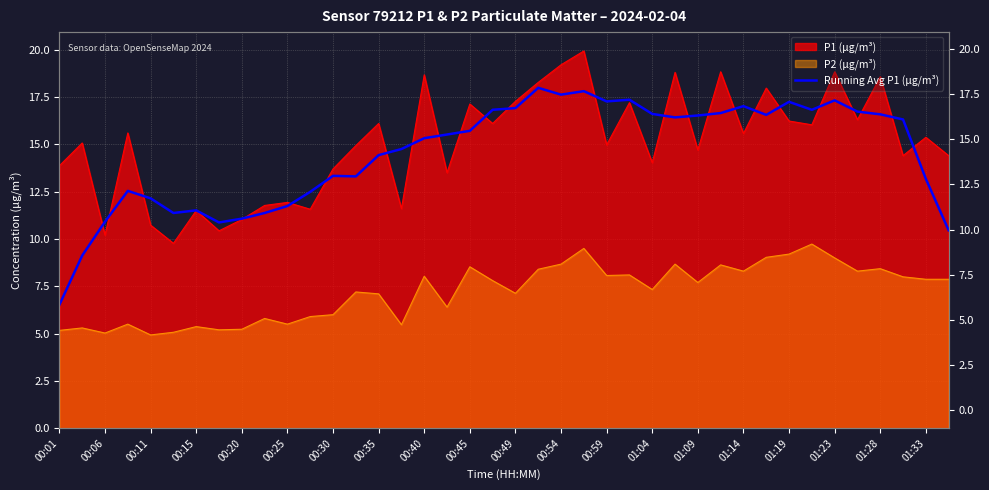

Approximately how many times larger is the value at 00:35 compared to 00:06?

1.3